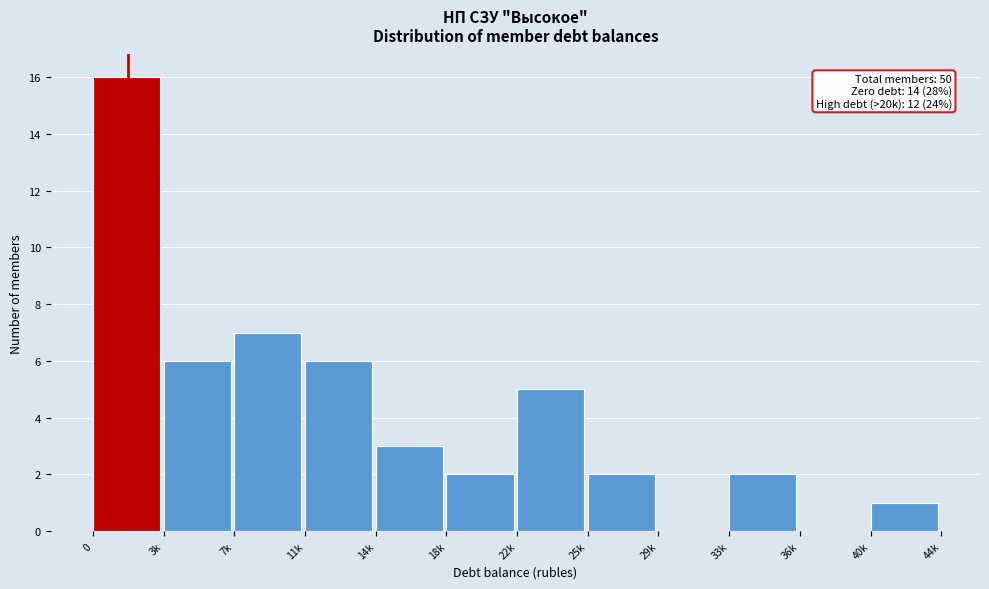

Reading left to right, transcribe all the data shown in this chart.

0=16	3k=6	7k=7	11k=6	14k=3	18k=2	22k=5	25k=2	29k=0	33k=2	36k=0	40k=1